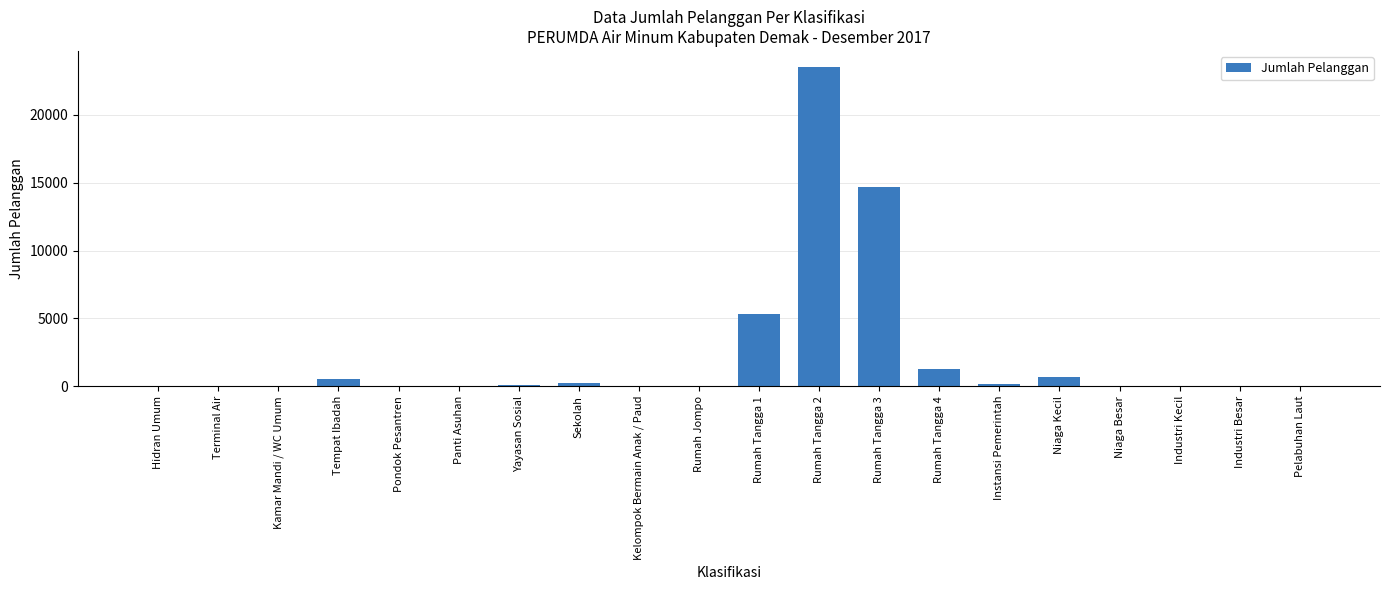

At which label does the data first exceed 44?

Tempat Ibadah